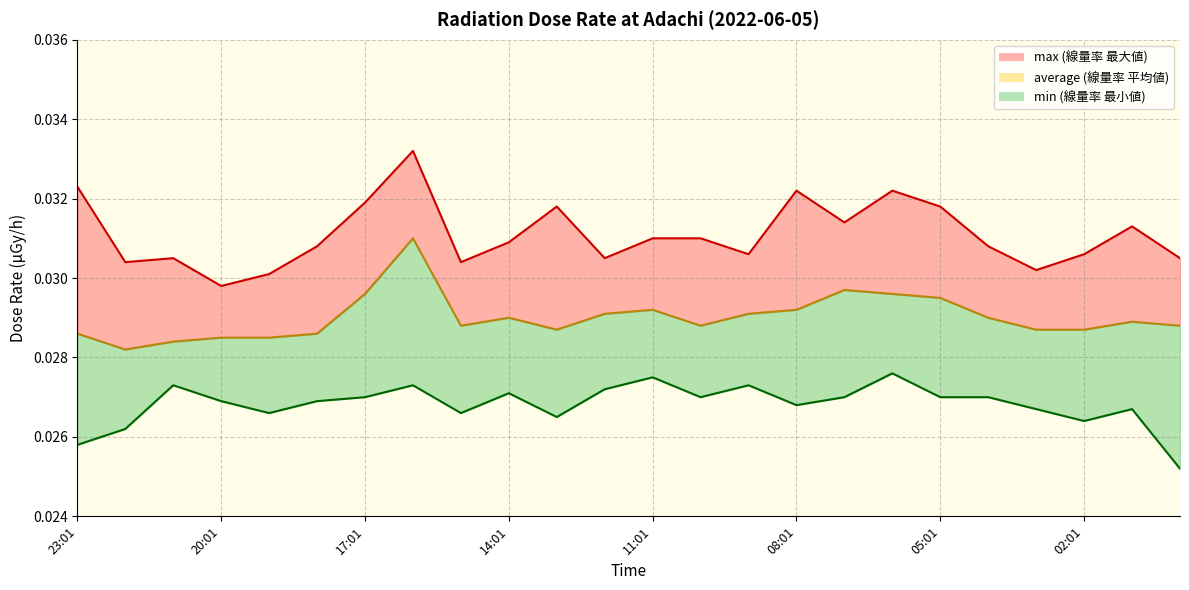

What is the label of the 22nd point from the left?

02:01